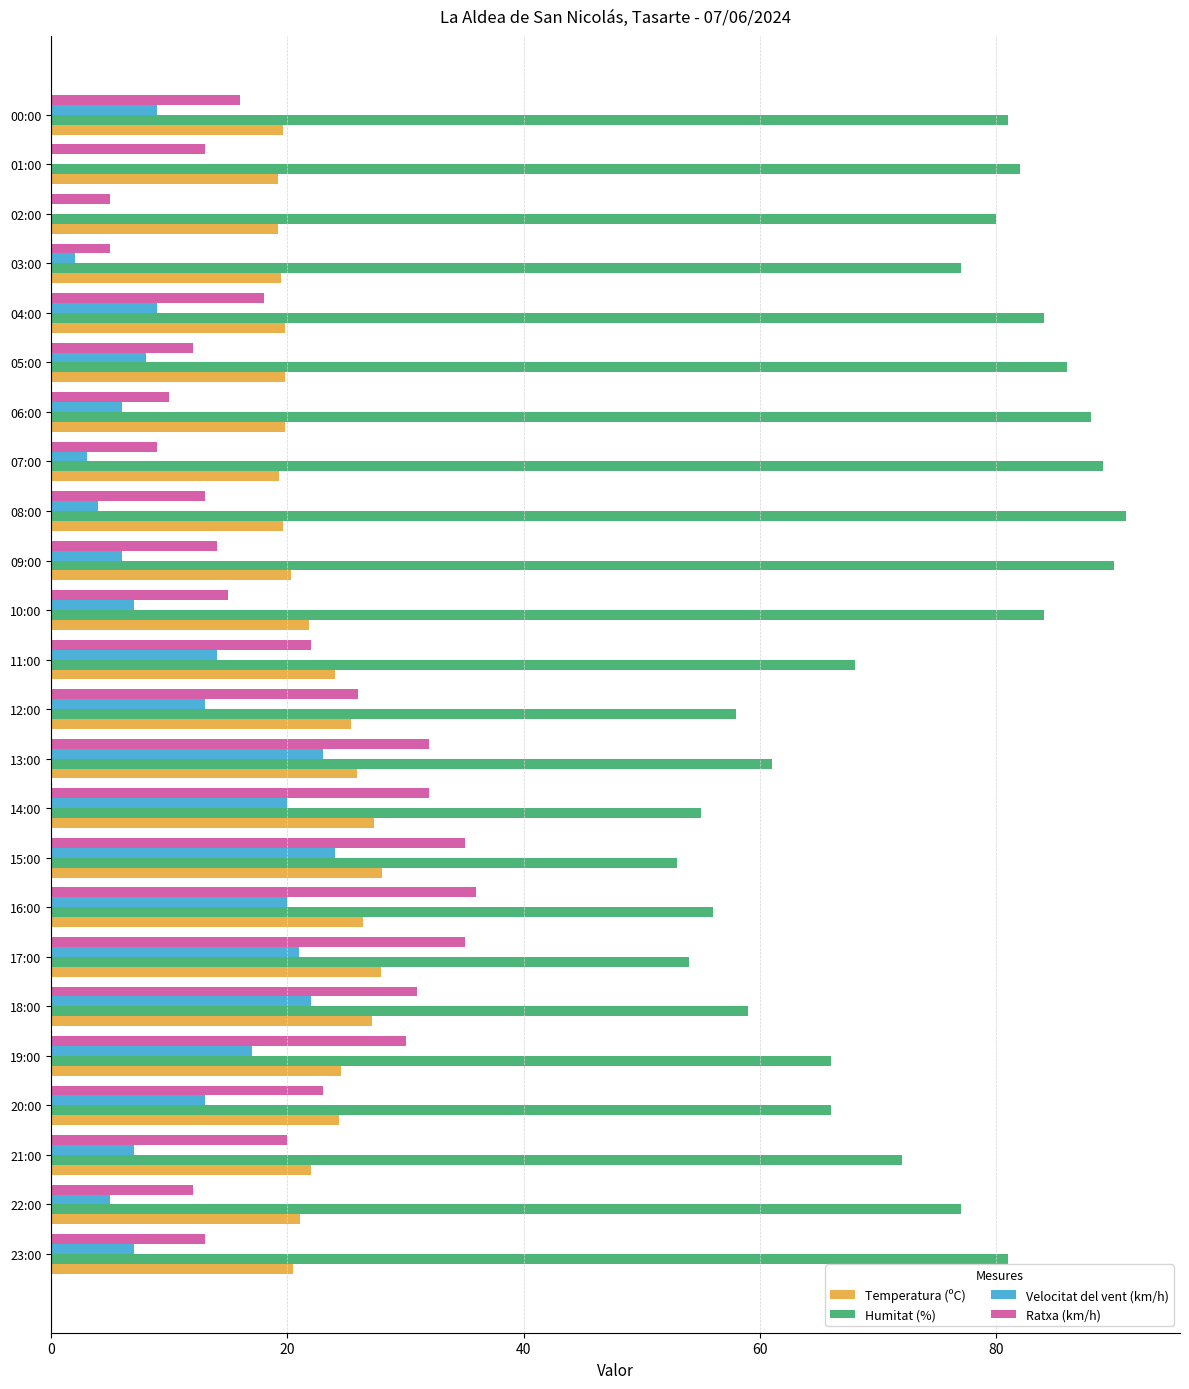

How many categories are shown in the chart?

24